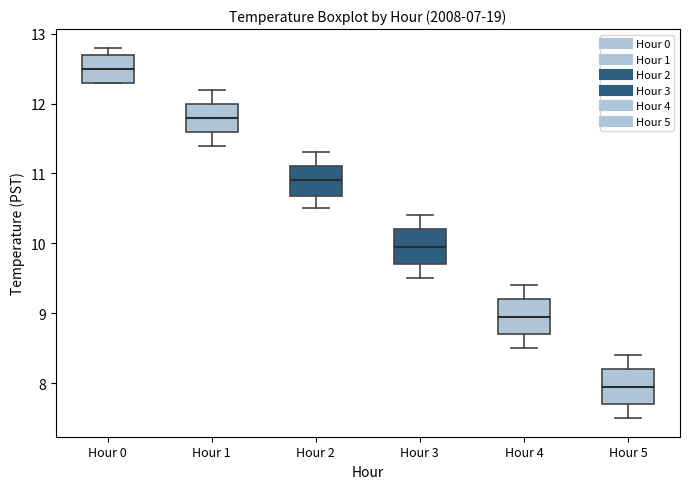

Where does the upper whisker of the box for Hour 4 end on the y-axis? The values are not printed on the chart, so give them approximately, as read against the axis.

9.4